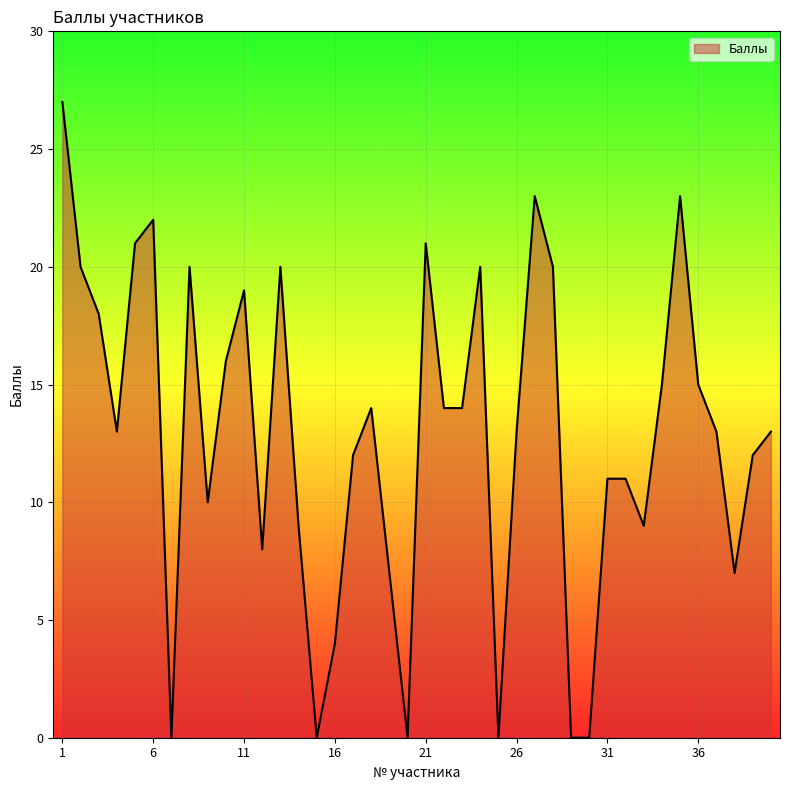

What is the average value?

13